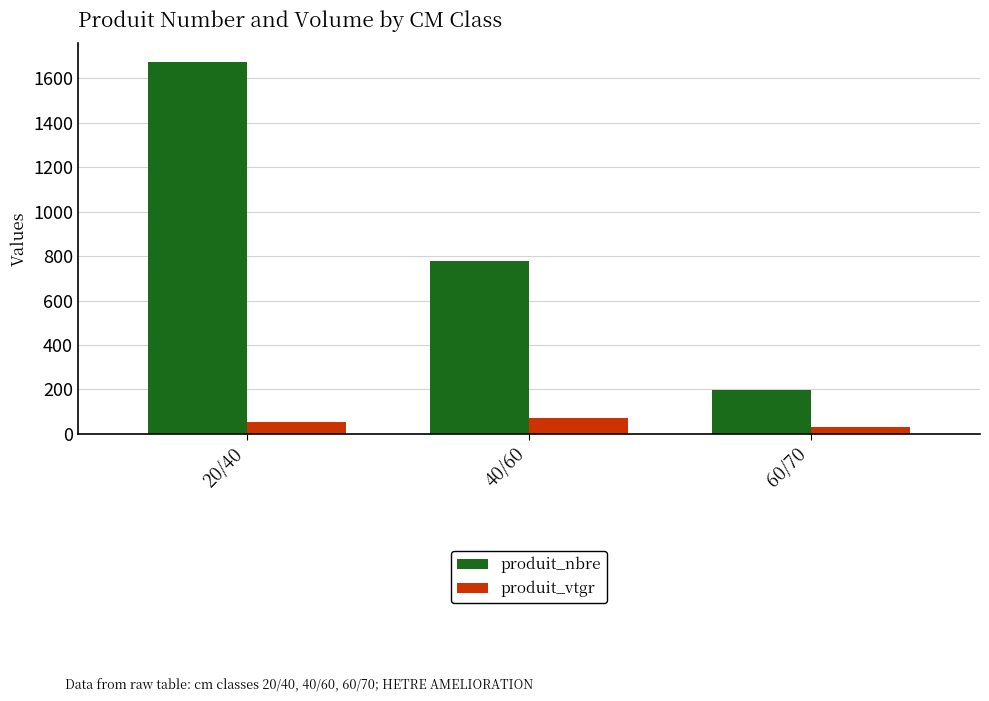

What are all the series names shown in the legend?

produit_nbre, produit_vtgr